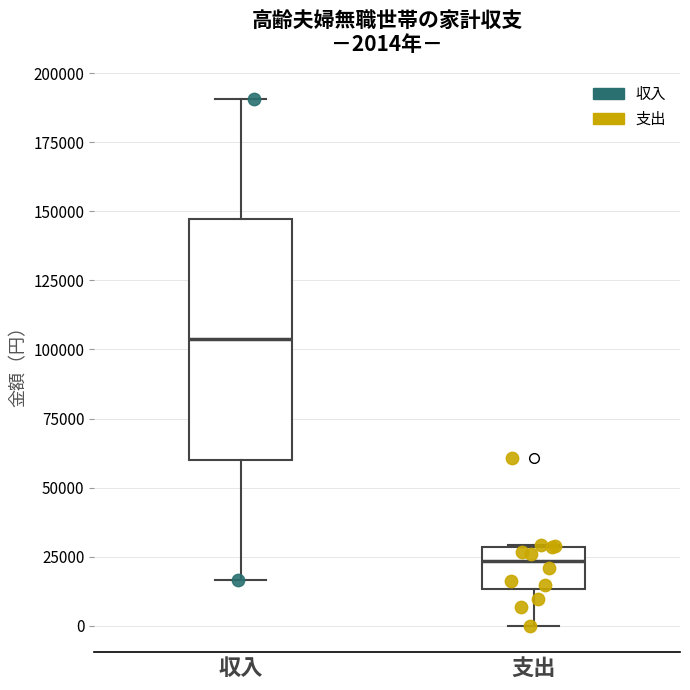

Which box's median line is the lowest?

支出